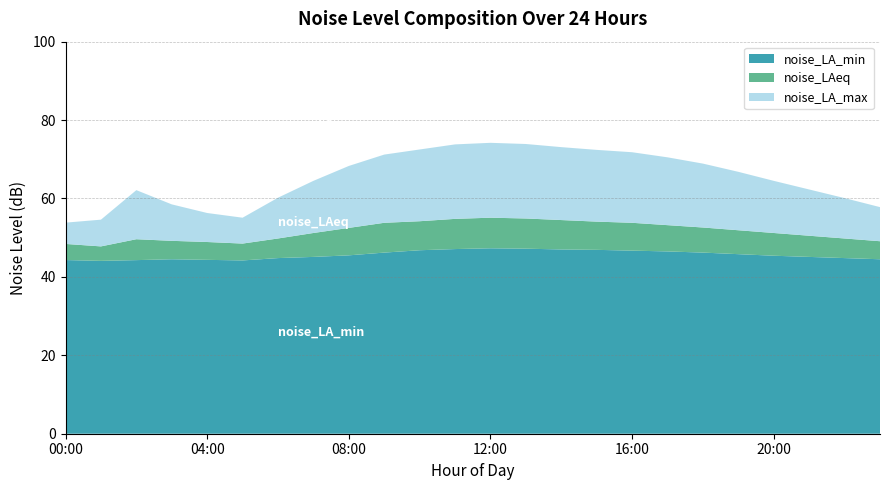

Reading left to right, list all the values displayed in this chart.

noise_LA_min: 44.3	44.1	44.3	44.5	44.4	44.2	44.8	45.1	45.5	46.2	46.8	47.1	47.3	47.2	47.0	46.9	46.7	46.5	46.2	45.8	45.4	45.1	44.8	44.5
noise_LAeq: 48.4	47.8	49.6	49.2	48.9	48.5	49.8	51.2	52.5	53.8	54.2	54.8	55.1	54.9	54.5	54.1	53.8	53.2	52.6	51.9	51.2	50.5	49.8	49.1
noise_LA_max: 53.8	54.6	62.1	58.5	56.3	55.1	60.2	64.5	68.3	71.2	72.5	73.8	74.2	73.9	73.1	72.4	71.8	70.5	68.9	66.8	64.5	62.3	60.1	57.8